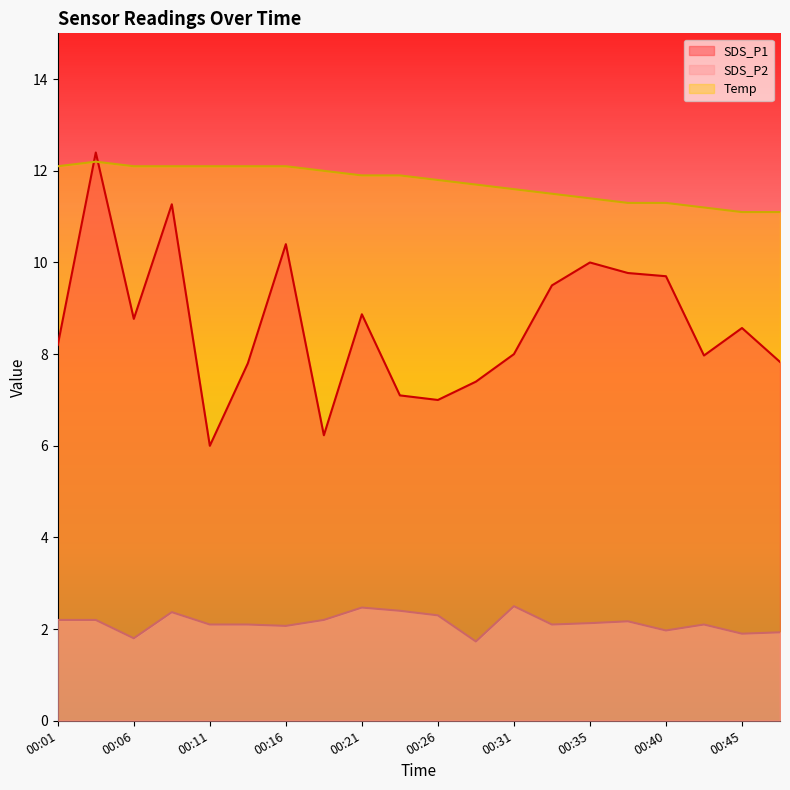

How many distinct data groups are displayed?

3